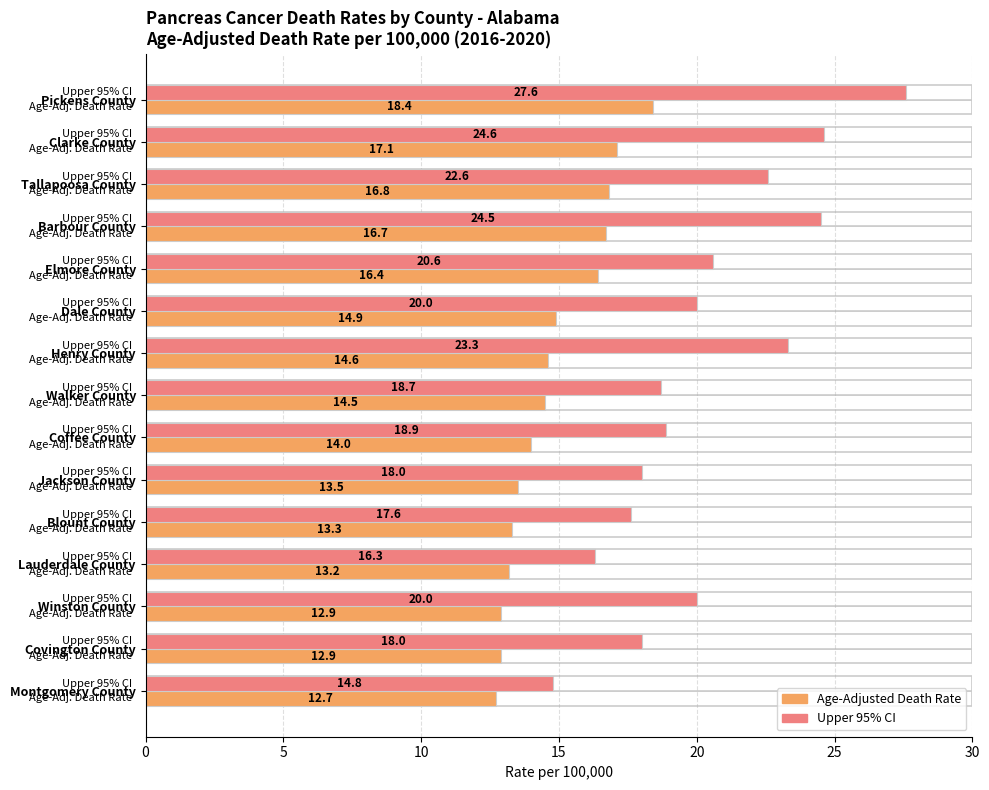

What is the difference between the second highest and second lowest values in the Upper 95% CI series?

8.3